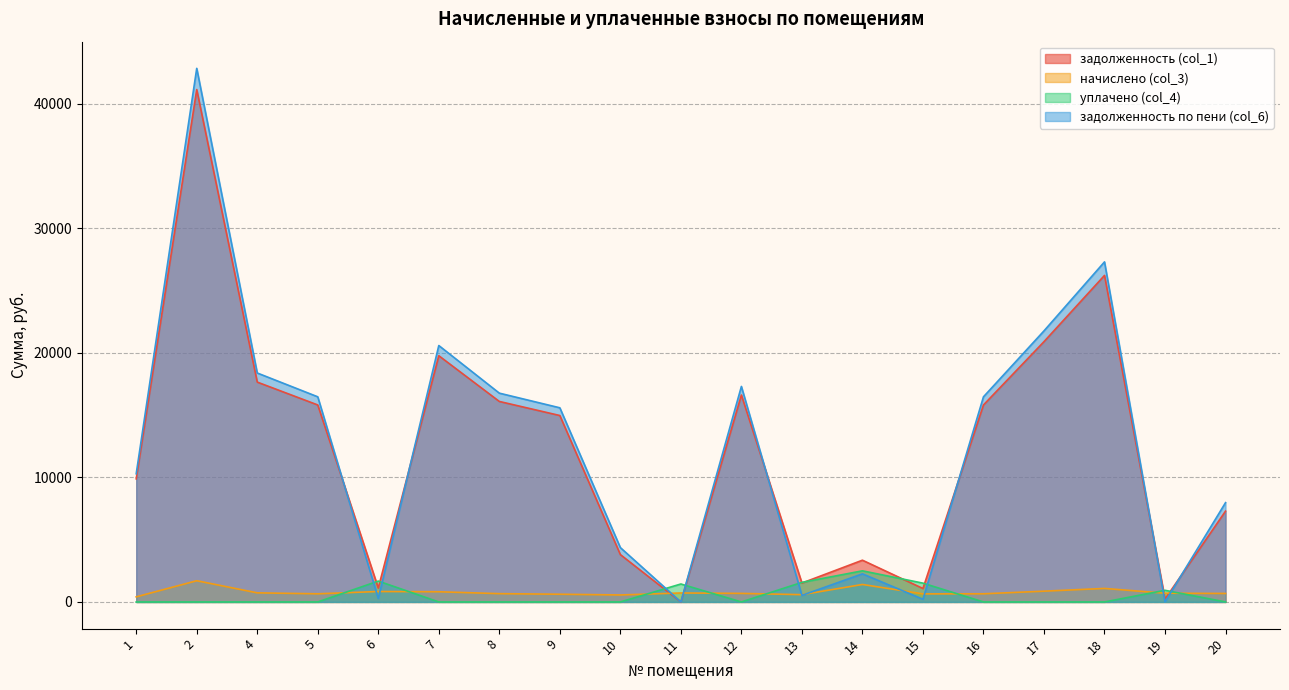

Between which two adjacent categories do задолженность по пени (col_6) and начислено (col_3) first intersect?

5 and 6